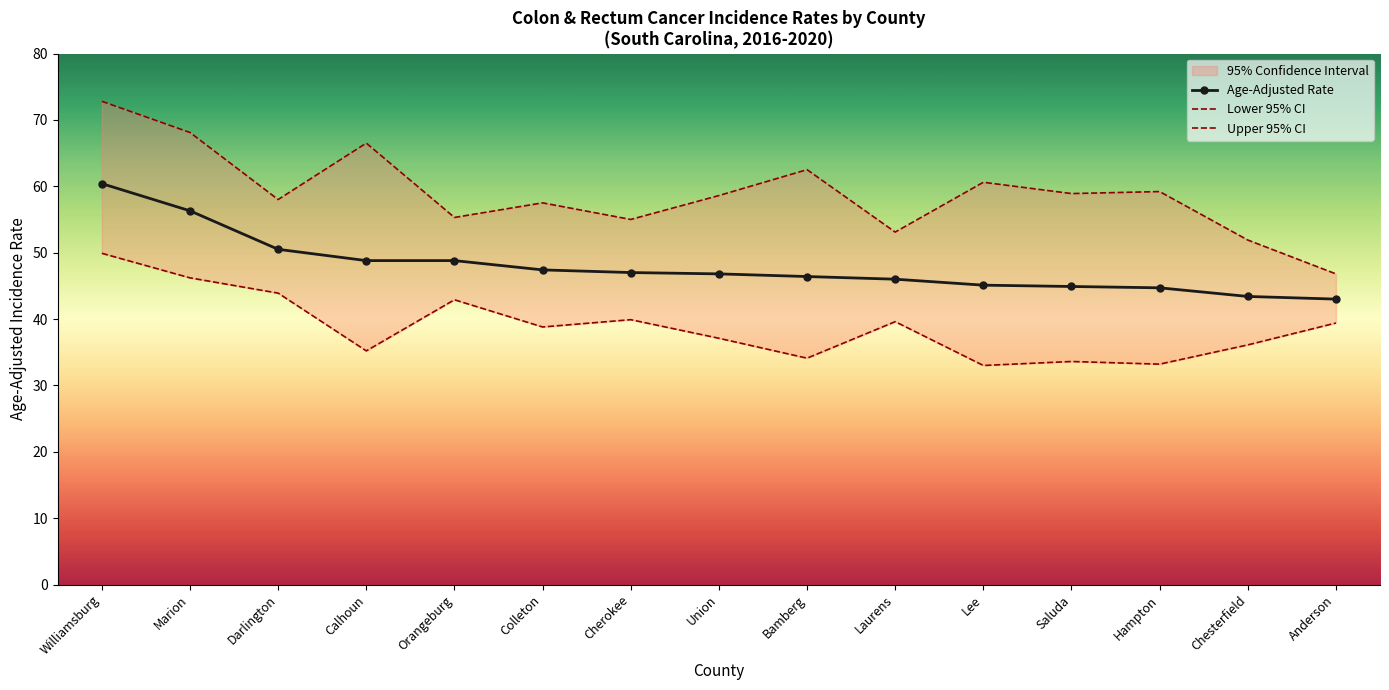

At which category does the chart reach its peak across all series?

Williamsburg